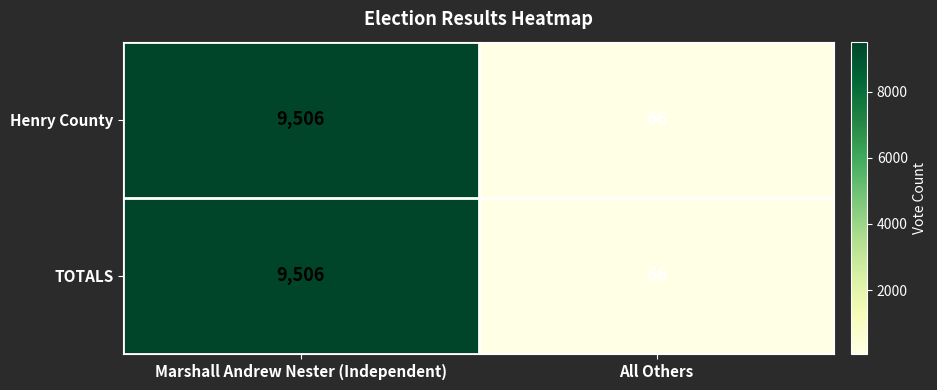

What is the maximum value shown in the chart?

9506